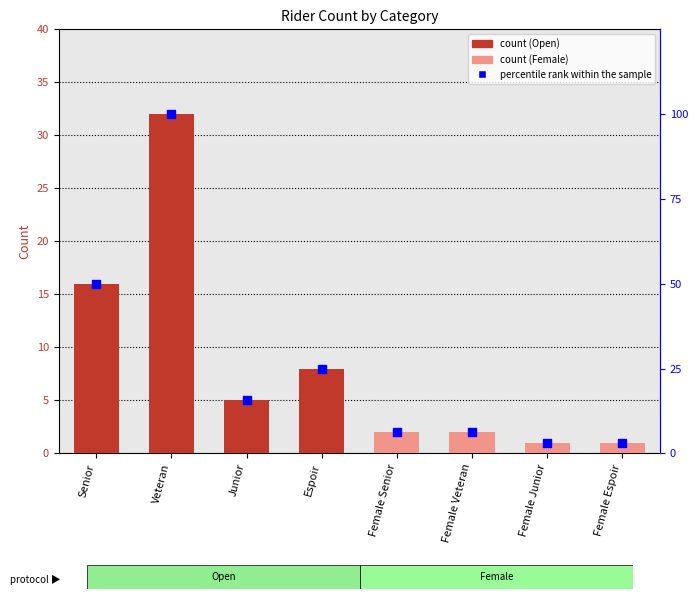

What is the change in value from Junior to Female Espoir?

-12.5